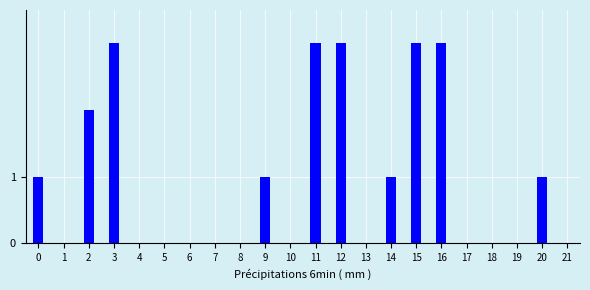

Reading right to left, extract all data points from this chart.

20=1	19=0	18=0	17=0	16=3	15=3	14=1	13=0	12=3	11=3	10=0	9=1	8=0	7=0	6=0	5=0	4=0	3=3	2=2	1=0	0=1